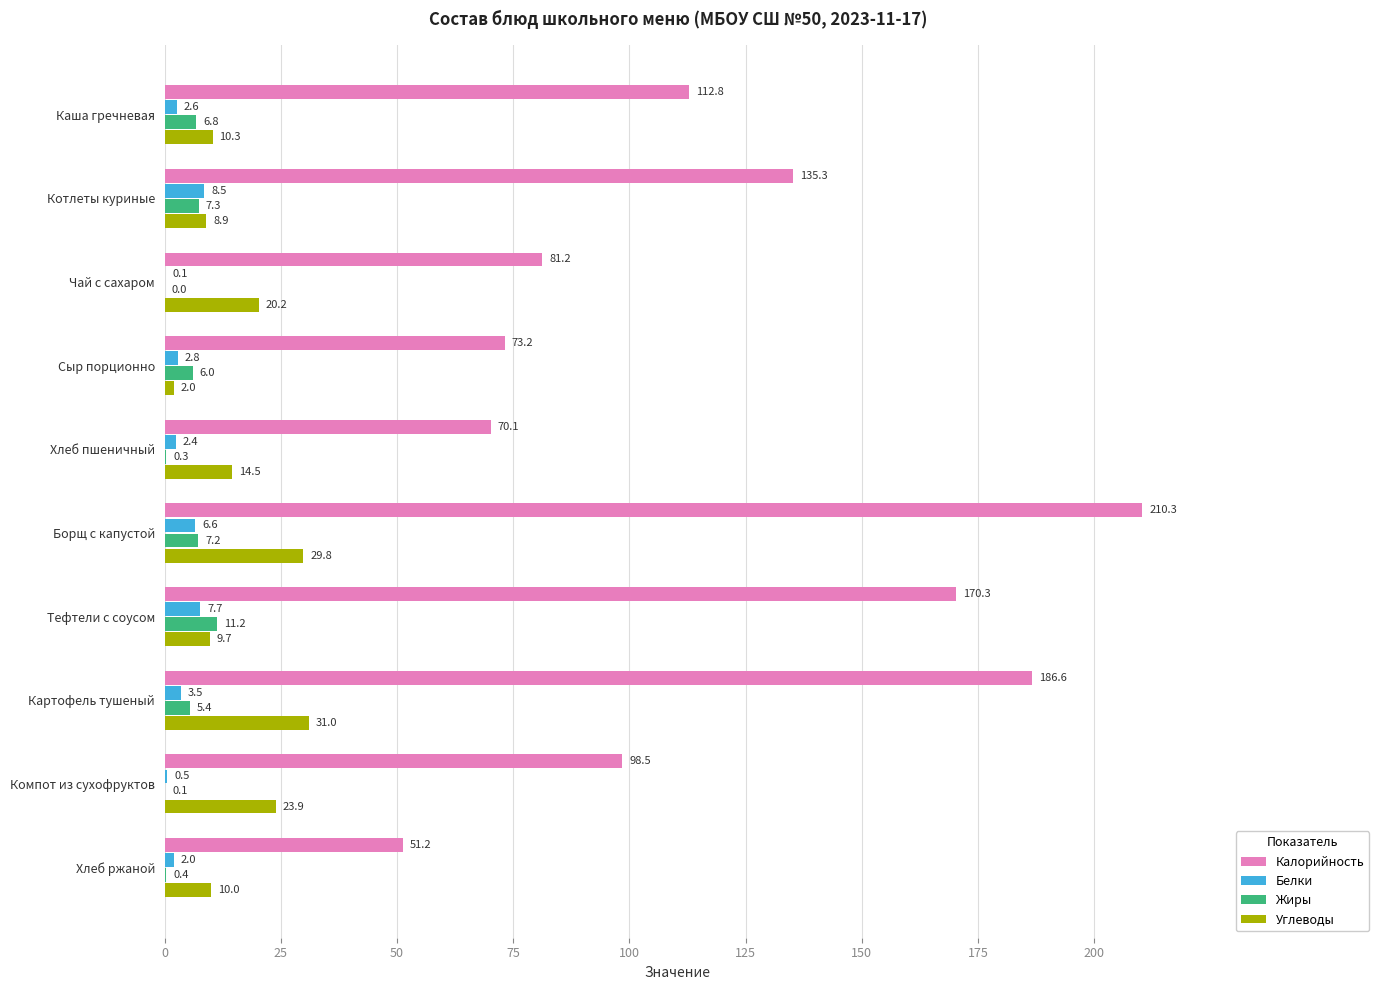

Which label corresponds to the largest value in the chart?

Борщ с капустой